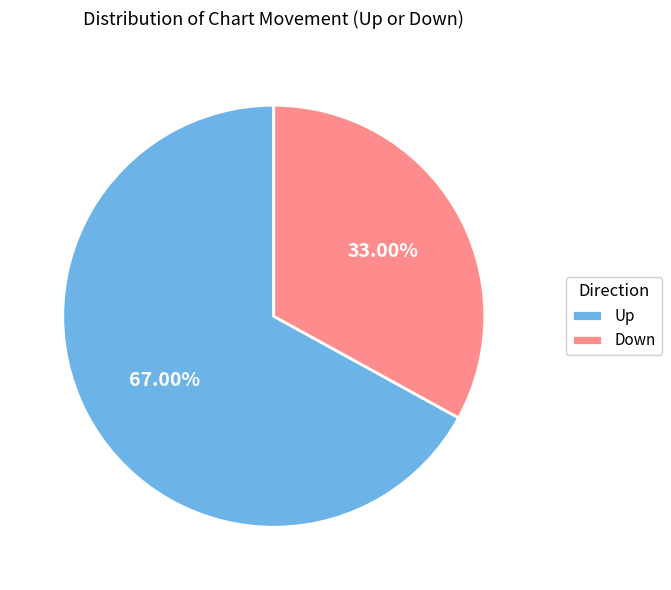

Rank the categories by value from lowest to highest.

Down, Up